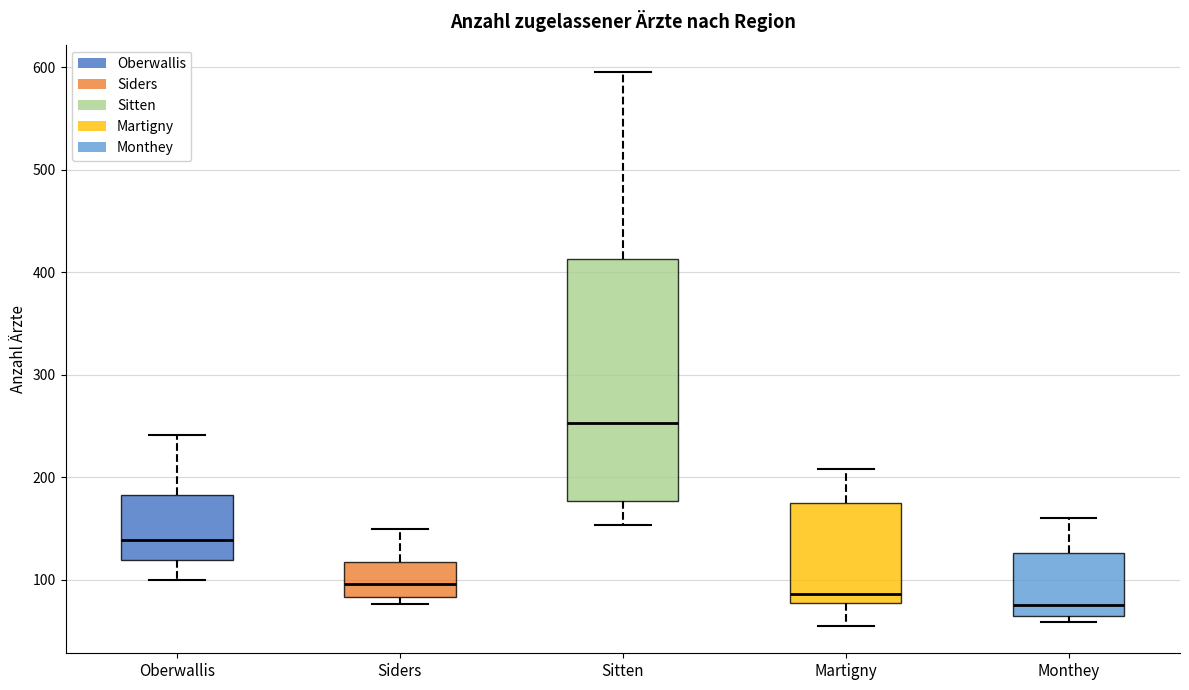

Which box is the tallest, from its lower edge to its upper edge?

Sitten